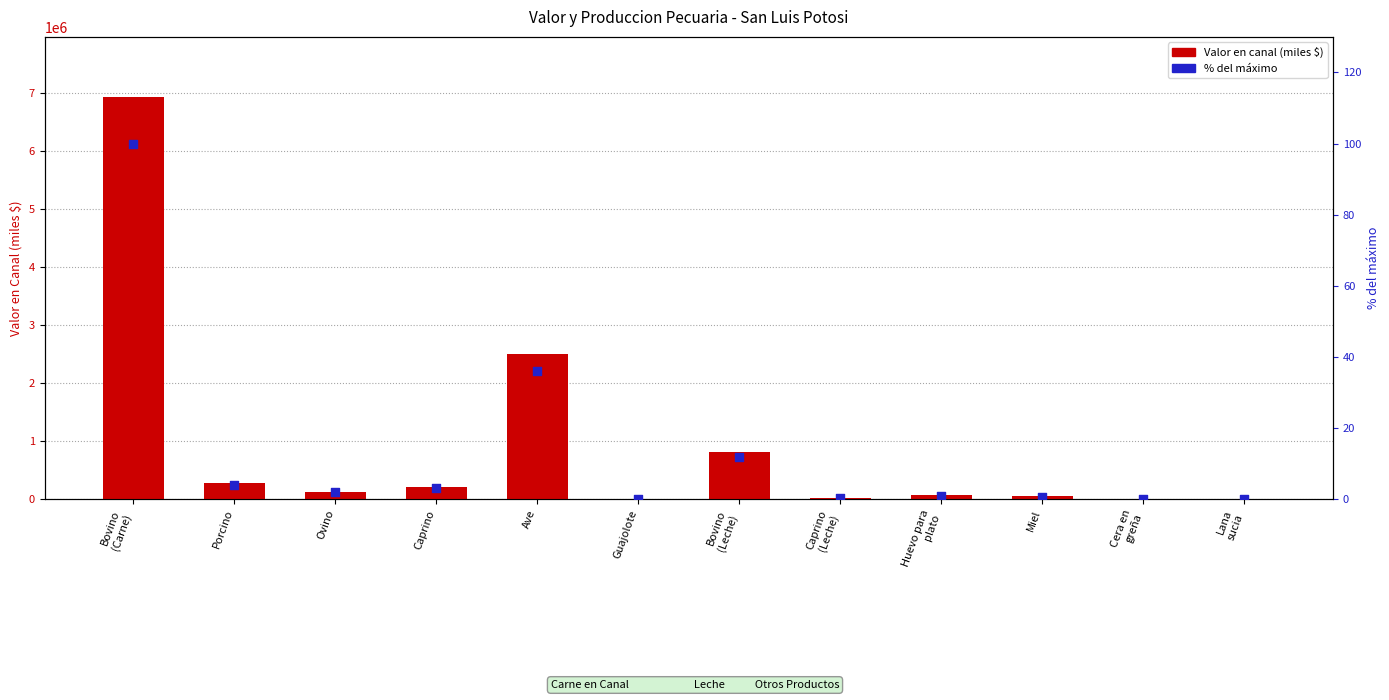

Which series reaches the maximum Y coordinate?

Valor en canal (miles $)